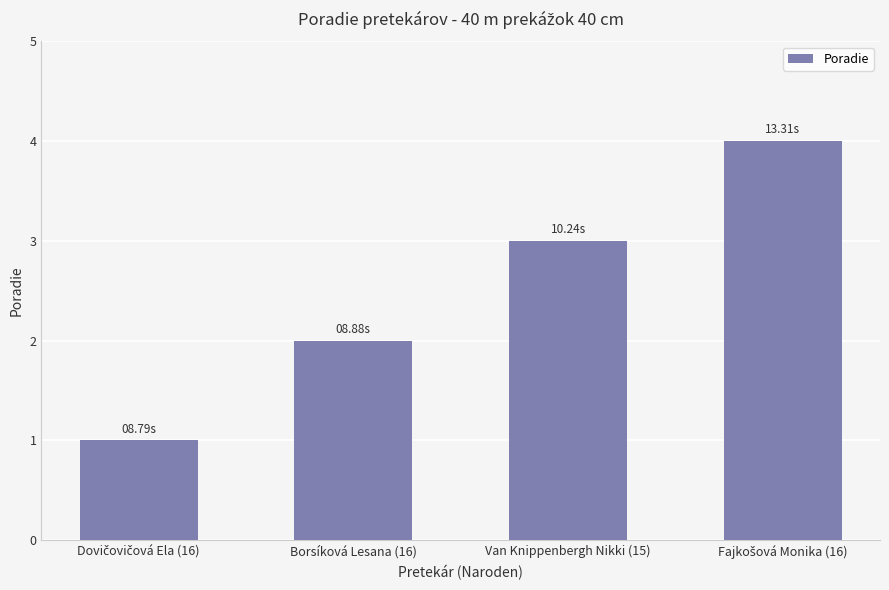

What is the difference between the maximum and minimum values?

3